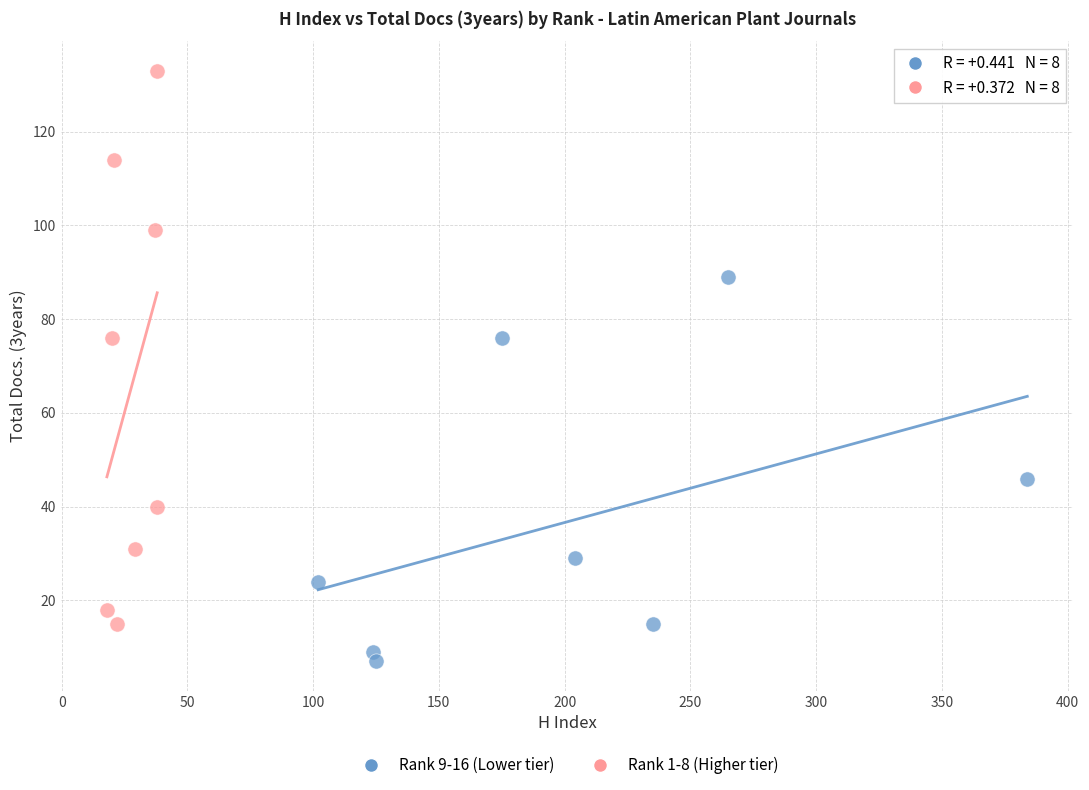

Which series reaches the minimum Y coordinate?

Rank 9-16 (Lower tier)